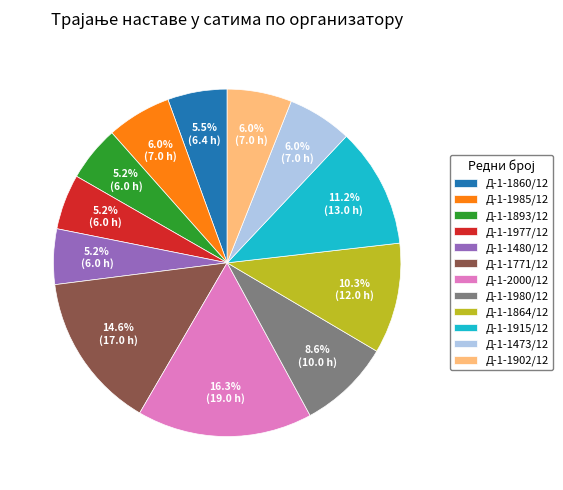

To the nearest percent, what percentage of the pie is Д-1-2000/12?

16%